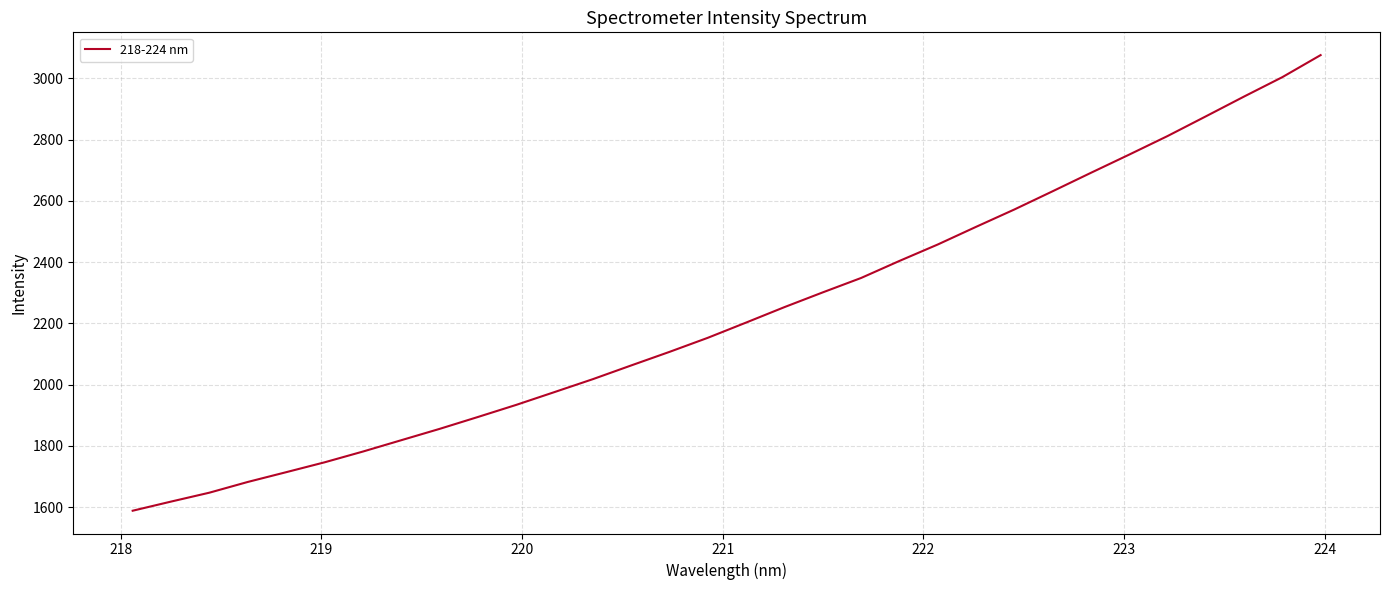

Does the chart display data point markers on the line(s)?

No